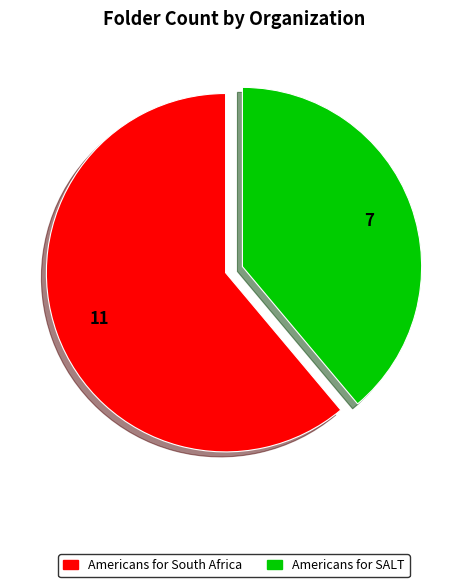

Do Americans for South Africa and Americans for SALT together represent more than half of the pie?

Yes